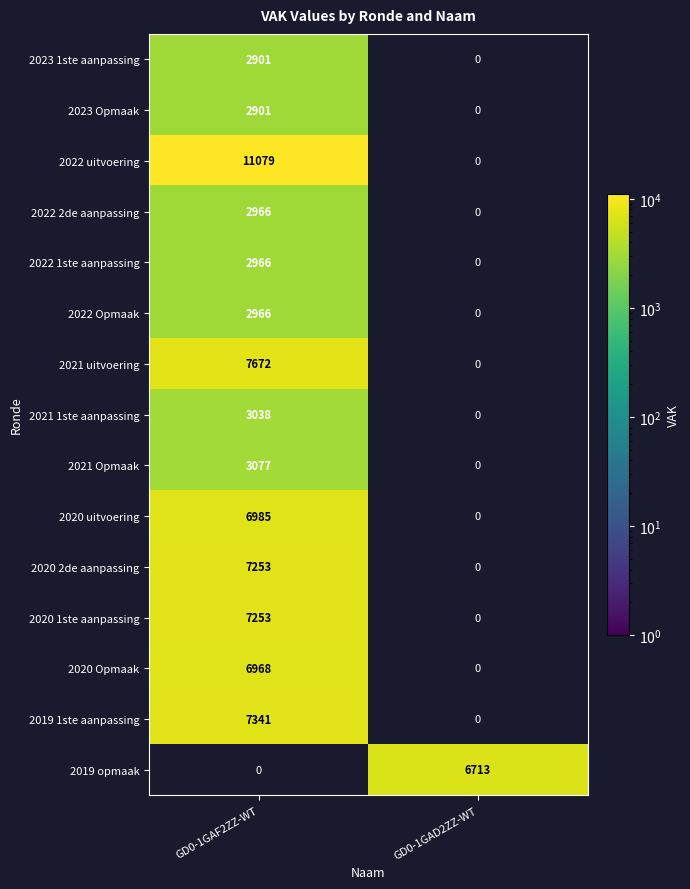

The 2022 uitvoering series shows 19932 at GD0-1GAF2ZZ-WT. True or false?

False